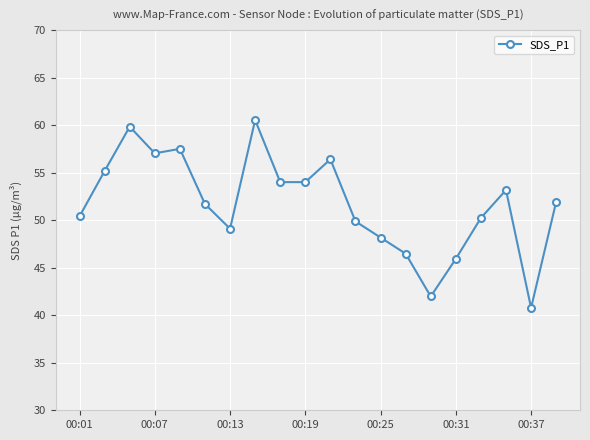

What is the minimum value shown in the chart?

40.8